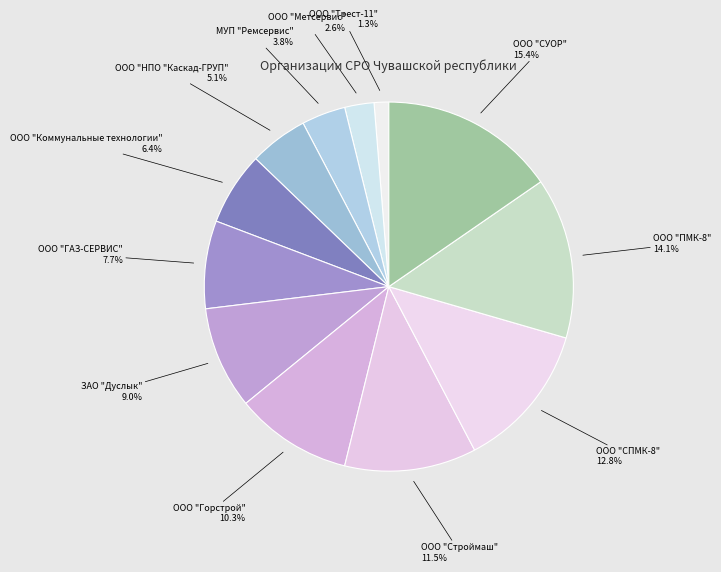

Approximately how many times larger is the value at ЗАО "Дуслык" compared to ООО "СПМК-8"?

0.7